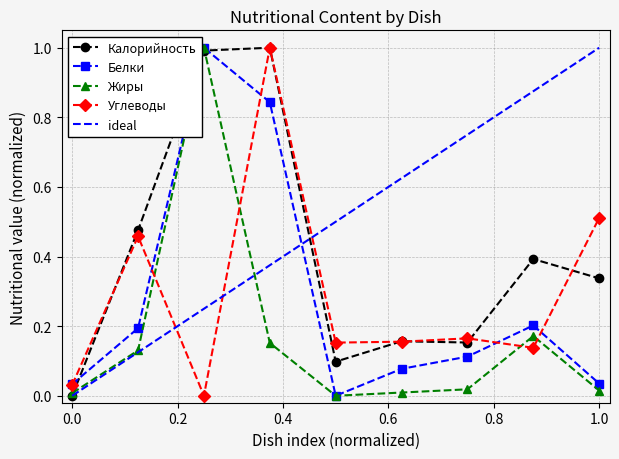

What position from the left is Чай с лимоном?

5